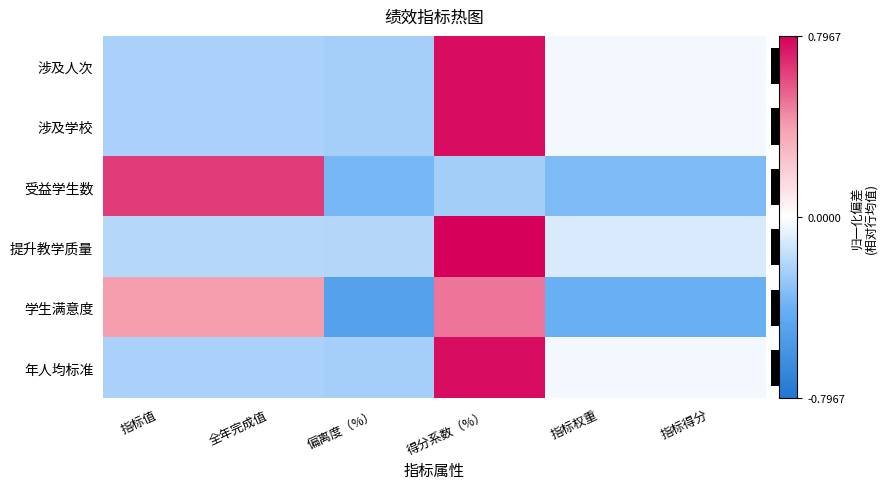

What is the spread (max minus min) of values at 偏离度（%）?

0.3